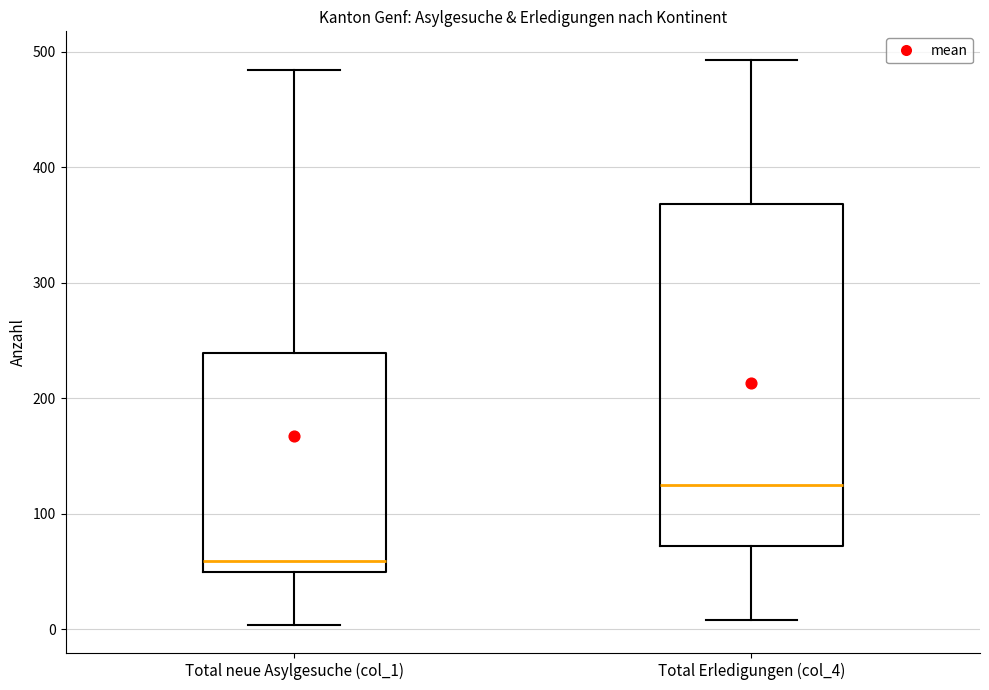

Which box's median line is the highest?

Total Erledigungen (col_4)